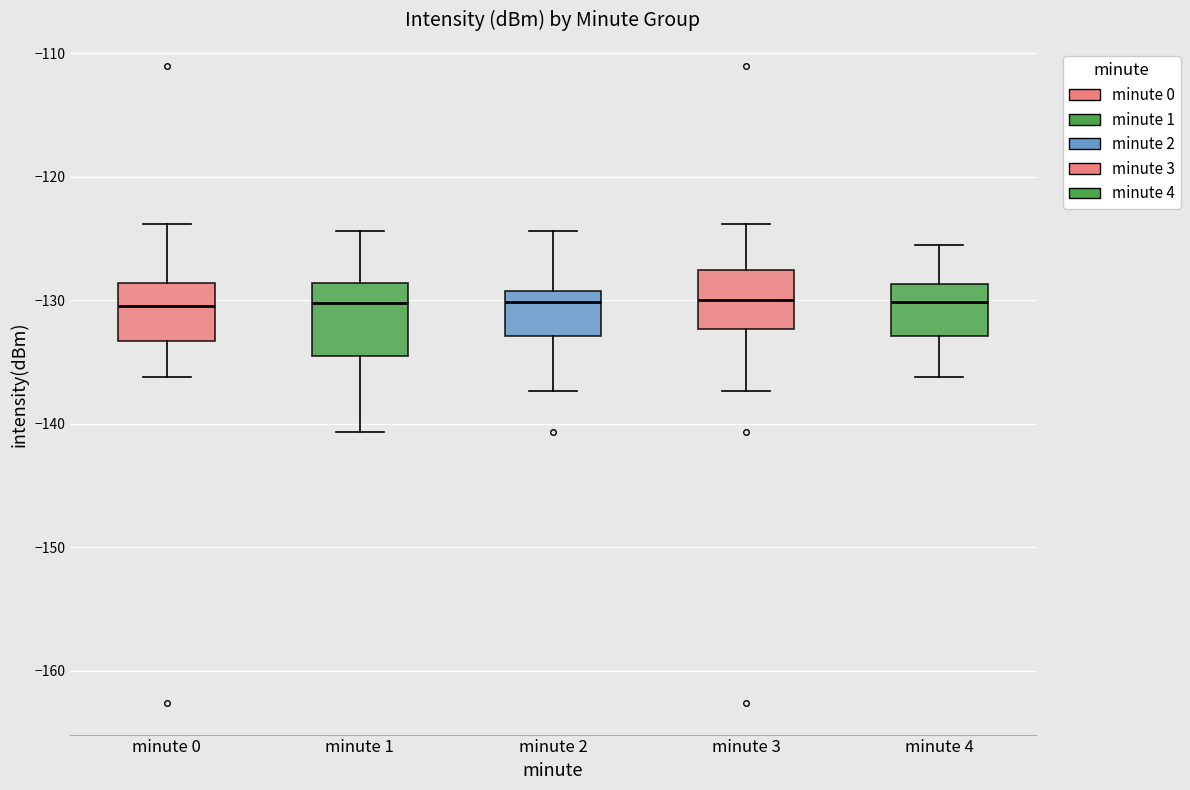

Reading left to right, transcribe this box plot: for each box, give where its median line is, the range the box spans, and where its two whiskers end, as read against the y-axis. The values are not printed on the chart, so give them approximately, as read against the axis.

minute 0: median -130, box -133 to -129, whiskers -136 to -124
minute 1: median -130, box -135 to -129, whiskers -141 to -124
minute 2: median -130, box -133 to -129, whiskers -137 to -124
minute 3: median -130, box -132 to -128, whiskers -137 to -124
minute 4: median -130, box -133 to -129, whiskers -136 to -125